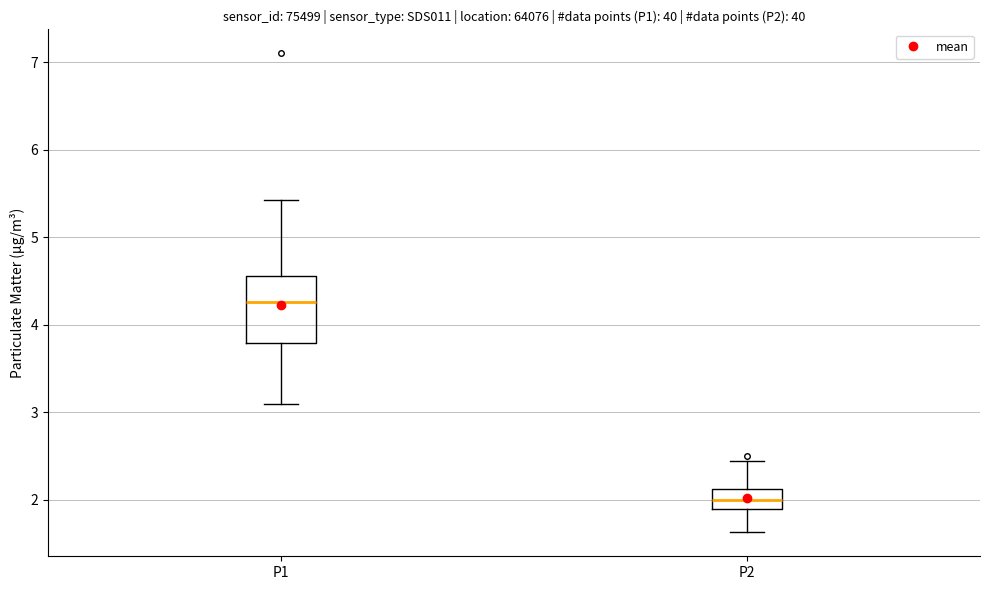

Which box is the tallest, from its lower edge to its upper edge?

P1